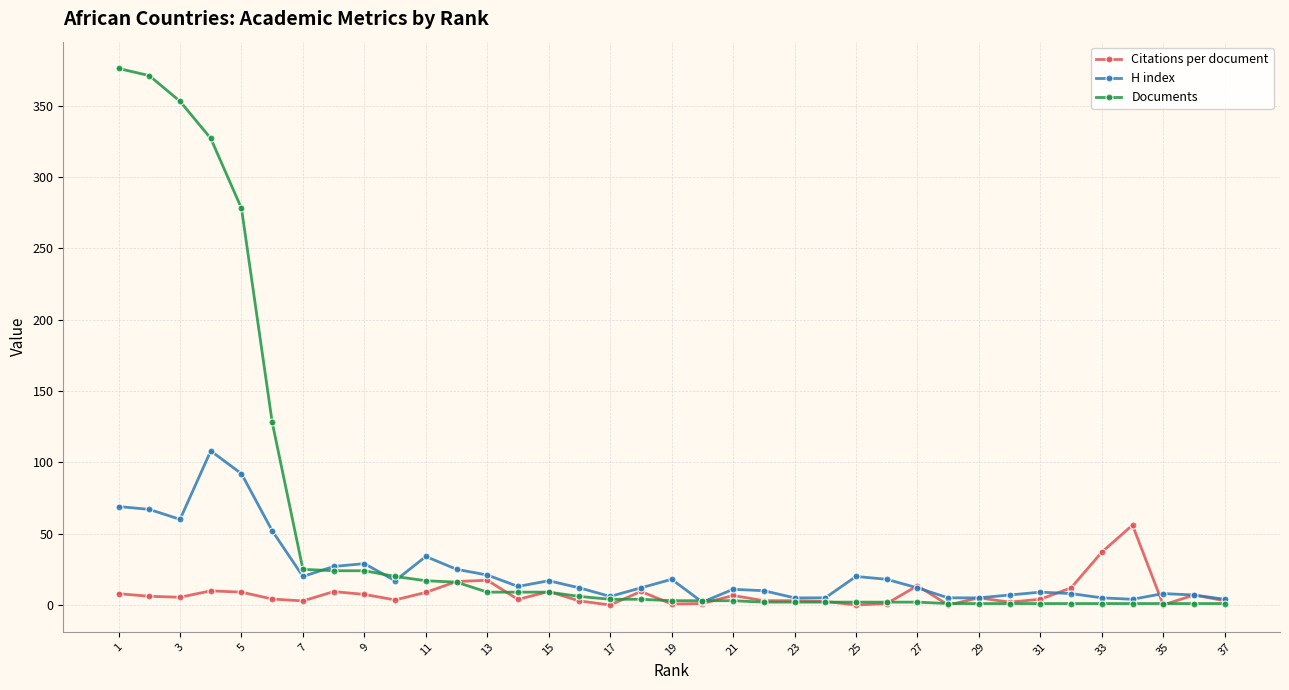

What is the maximum value shown in the chart?

376.0